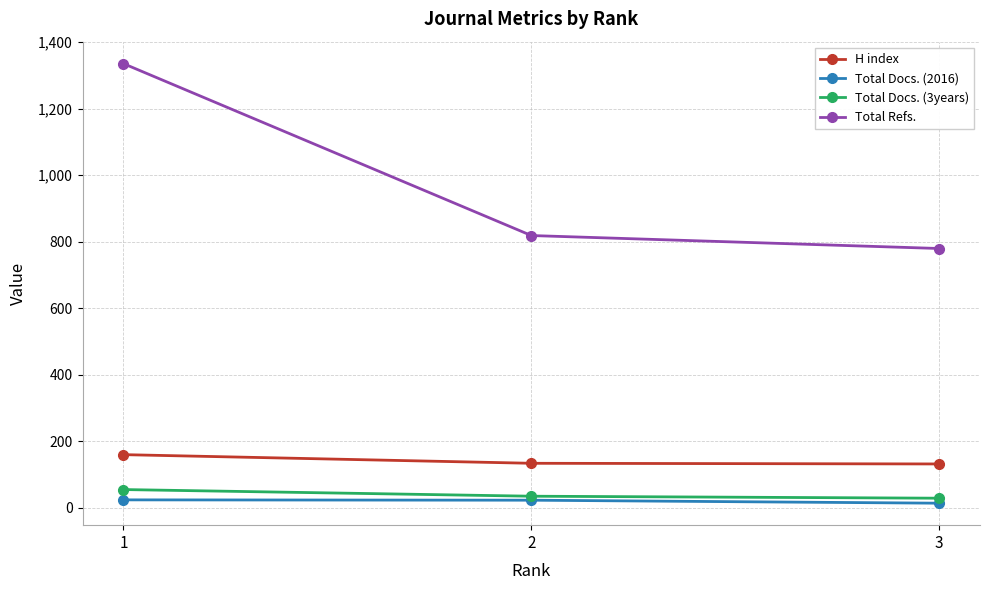

What is the minimum value for Total Docs. (2016)?

13